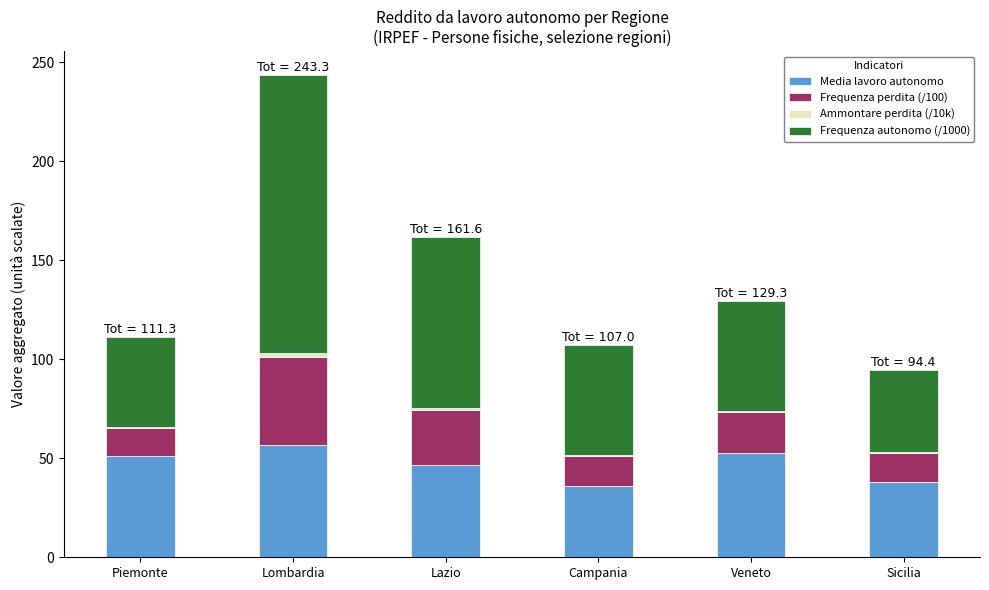

At which category is the sum across all series the highest?

Lombardia